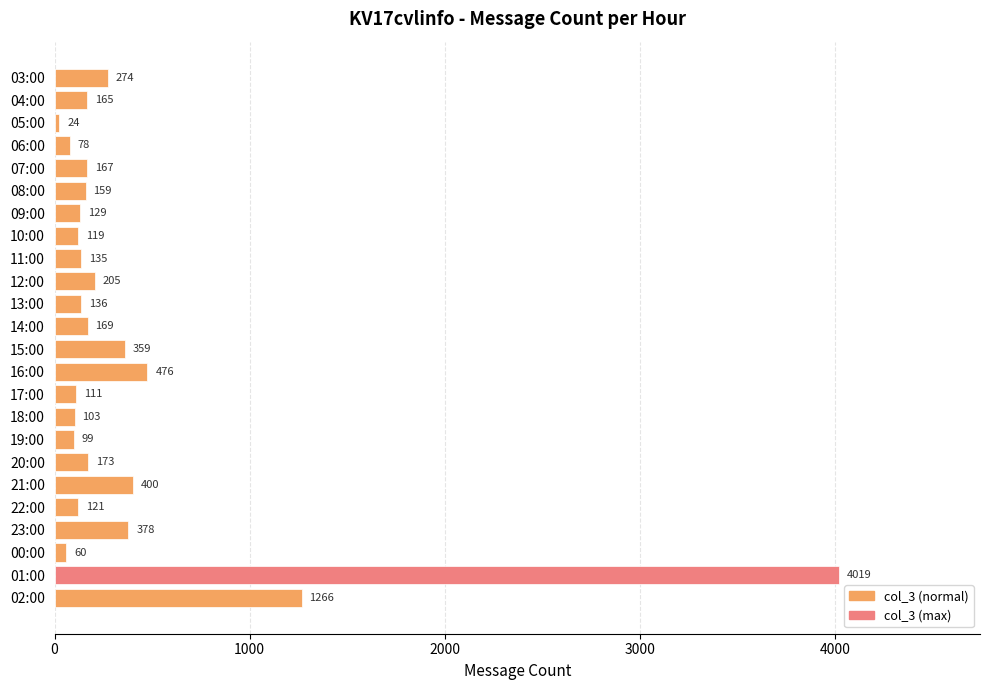

How many data points are less than 165?

12